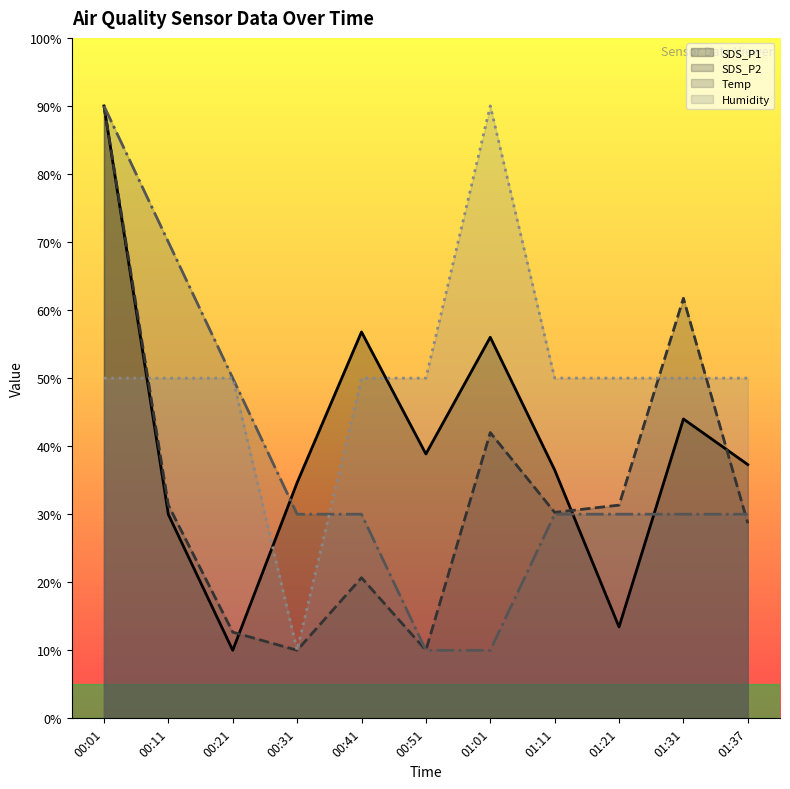

Between which two adjacent categories do Humidity (line) and Temp (line) first intersect?

00:11 and 00:21